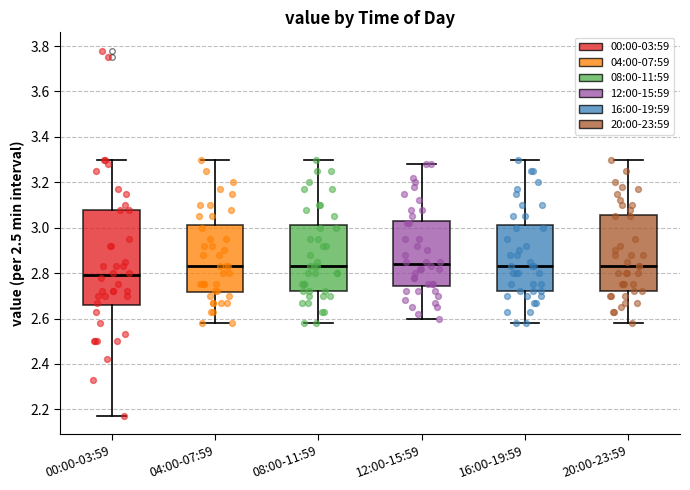

Comparing the boxes themselves (not the whiskers), which one is the tallest?

00:00-03:59